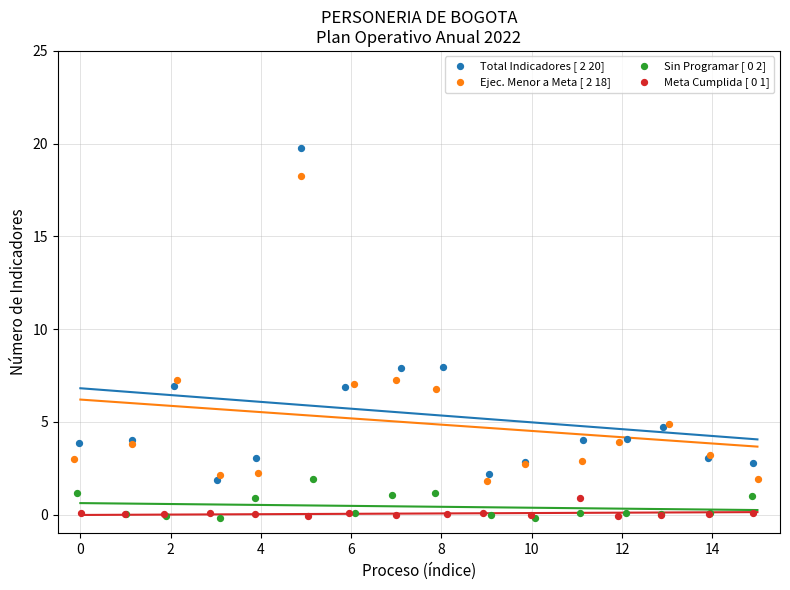

Which series reaches the maximum Y coordinate?

Total Indicadores [ 2 20]